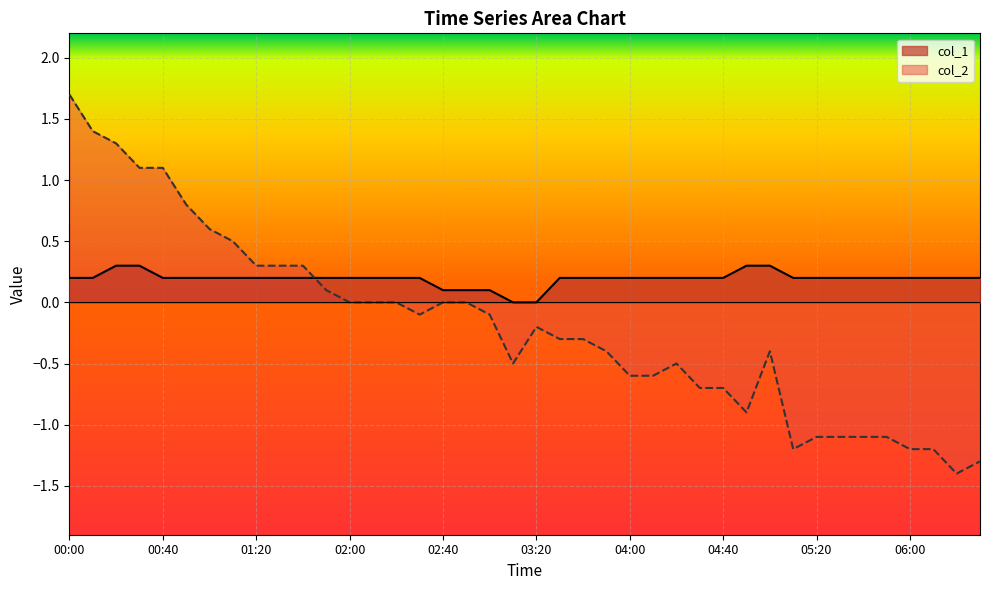

What position from the left is 04:50?

30